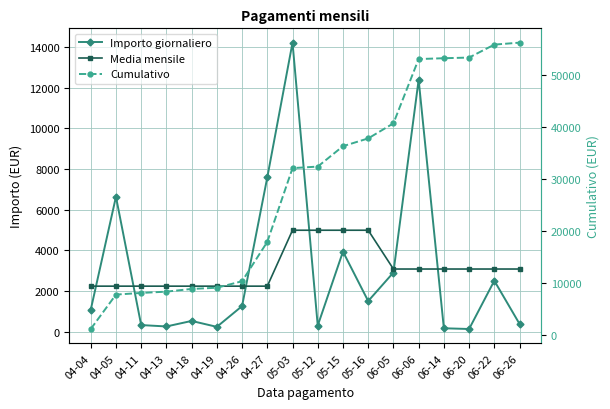

Rank the series by their maximum value, from lowest to highest.

Media mensile, Importo giornaliero, Cumulativo